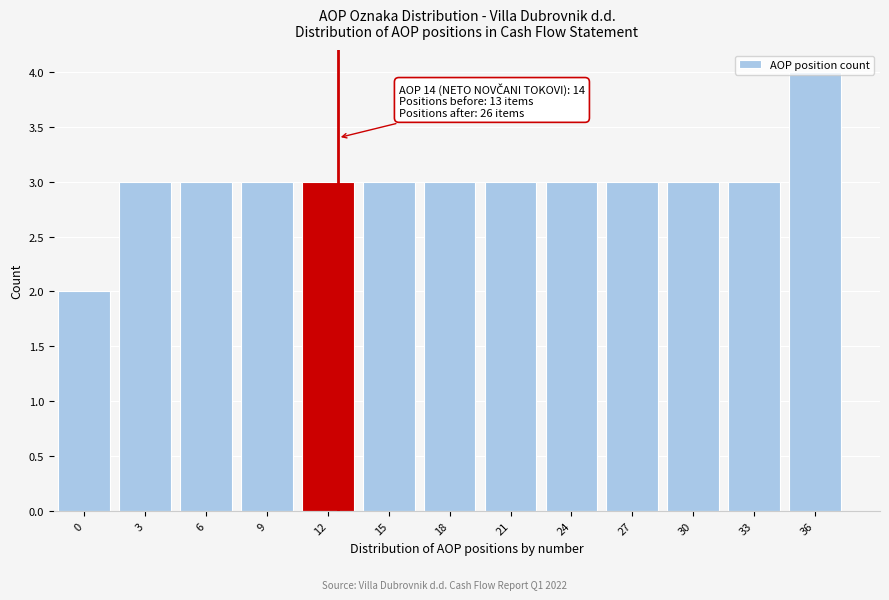

Read the value at 24.

3